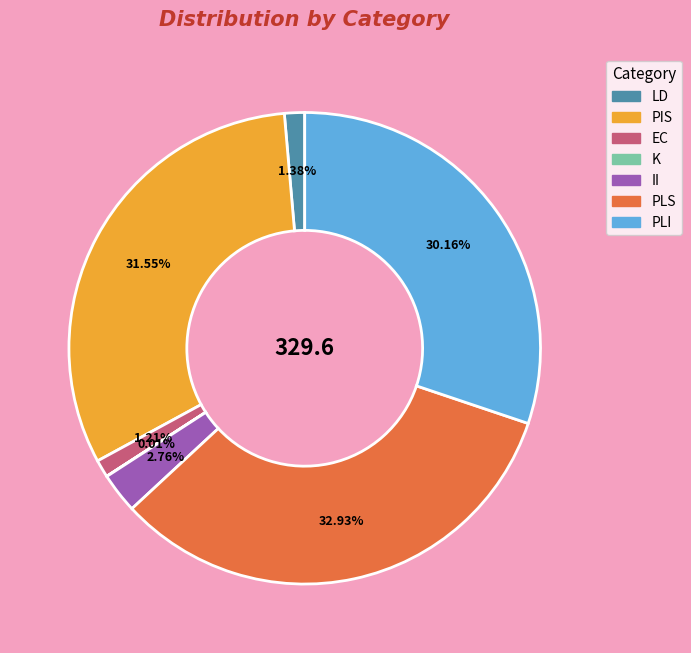

Which category has the biggest portion of the pie?

PLS